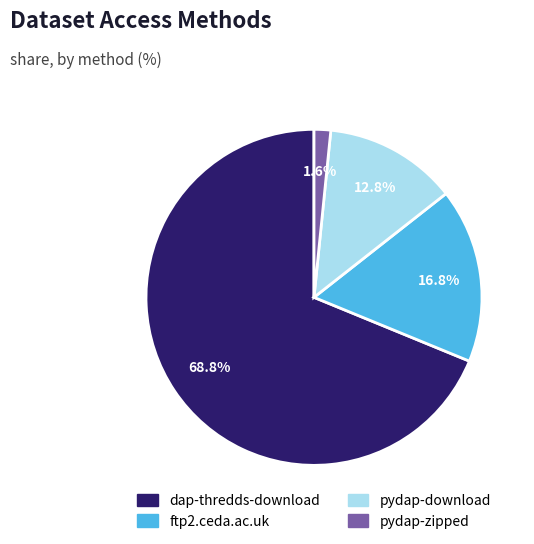

The pydap-zipped slice represents 2% of the pie. True or false?

True